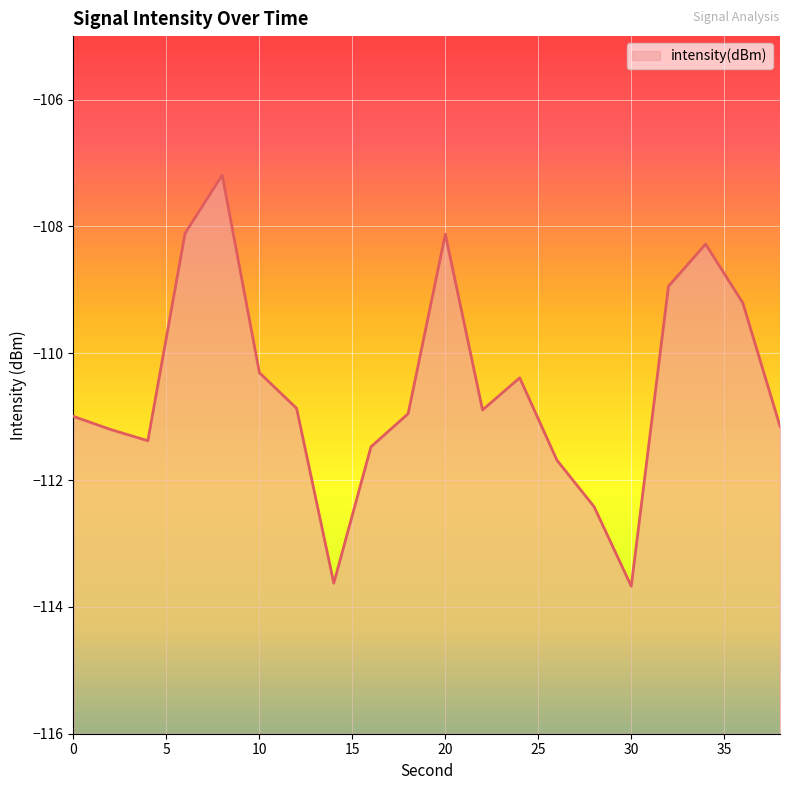

What is the value of the 9th point from the left?

-111.5